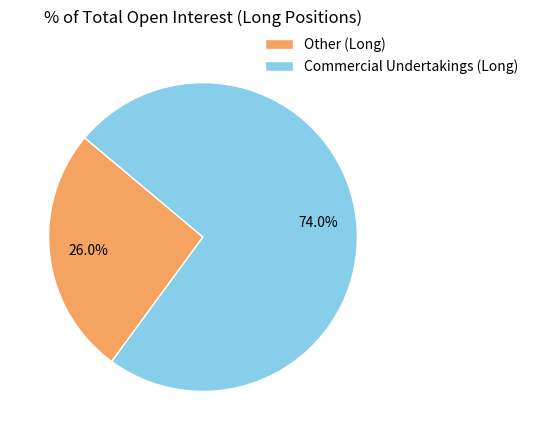

To the nearest percent, what portion does Other (Long) represent?

26%